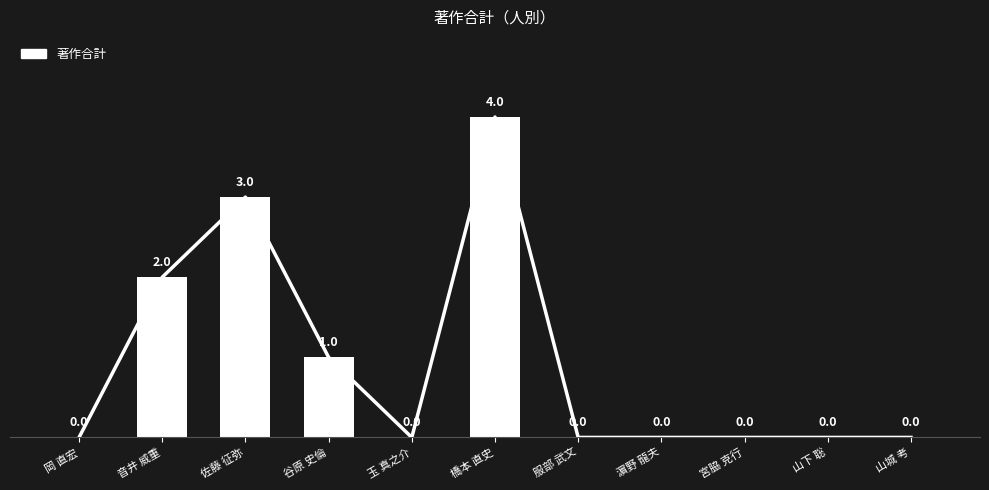

How many bars are there in total?

11